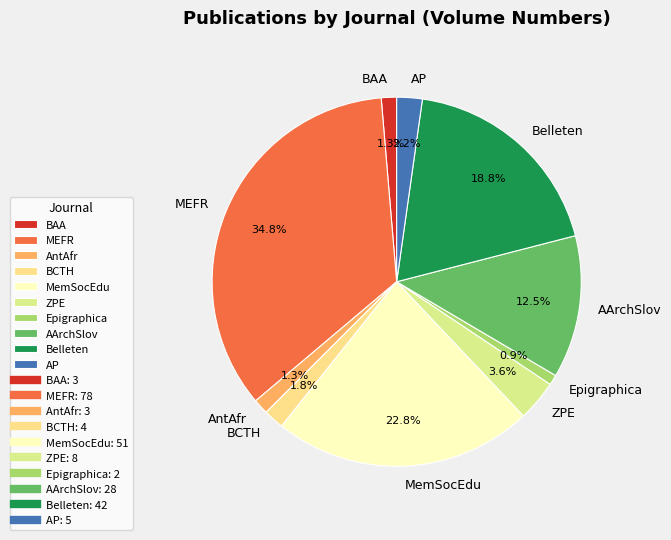

Does MEFR represent more than half of the total?

No